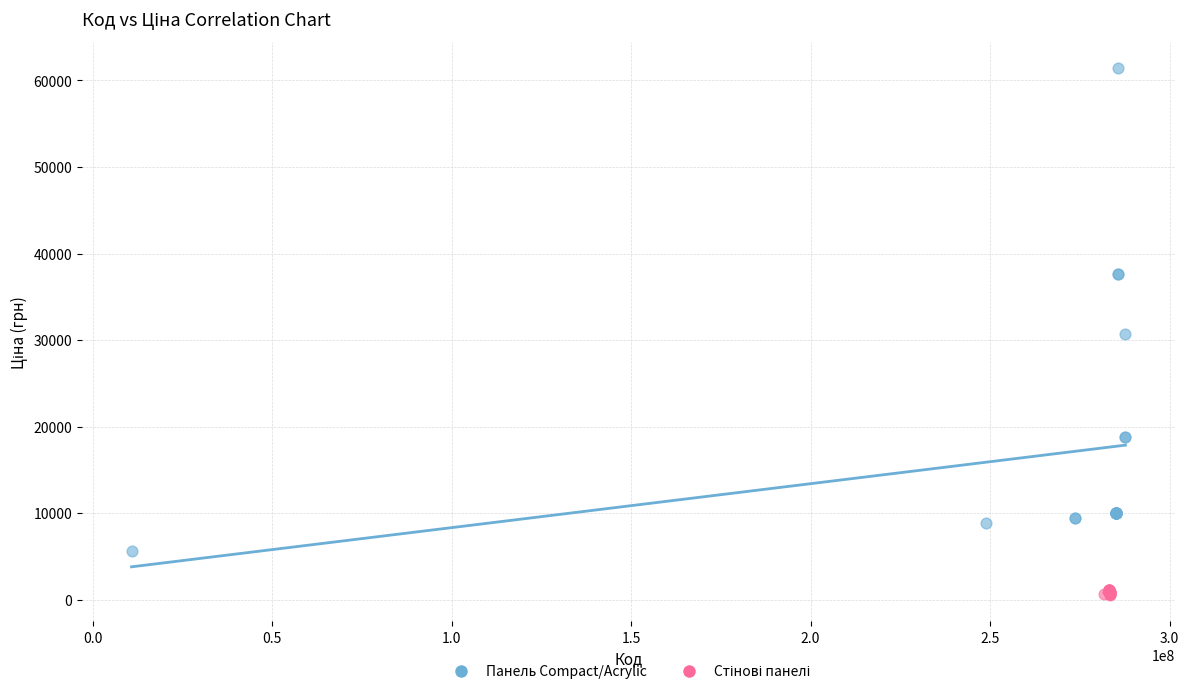

Which series has the largest Y range (max minus min)?

Панель Compact/Acrylic